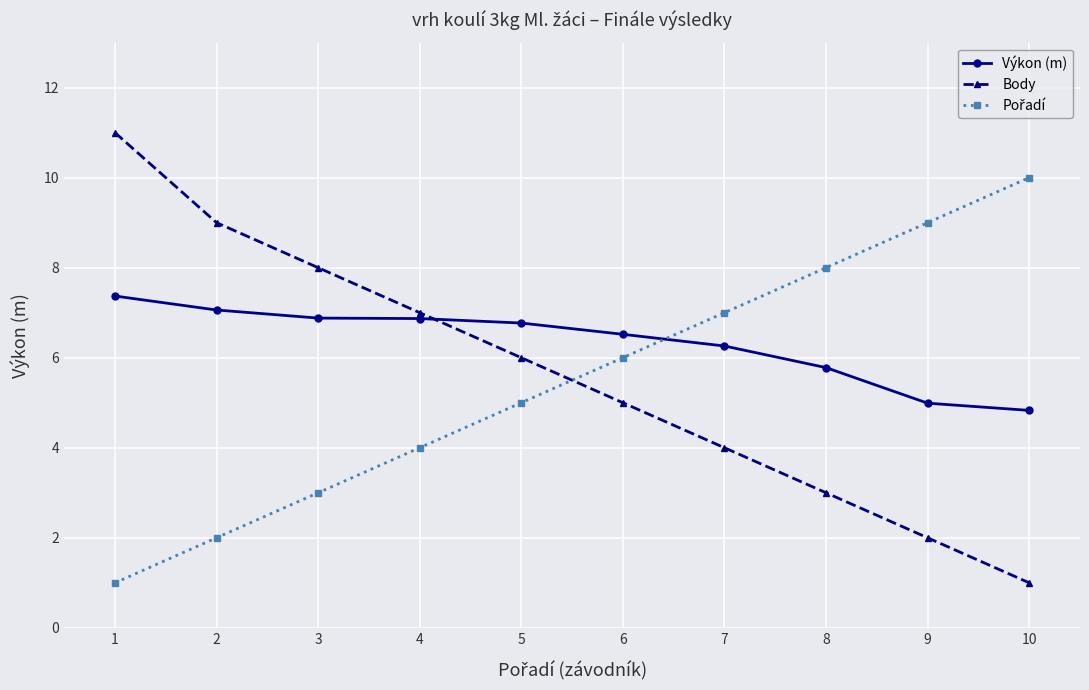

True or false: Body has more than 2 interior local peaks.

False